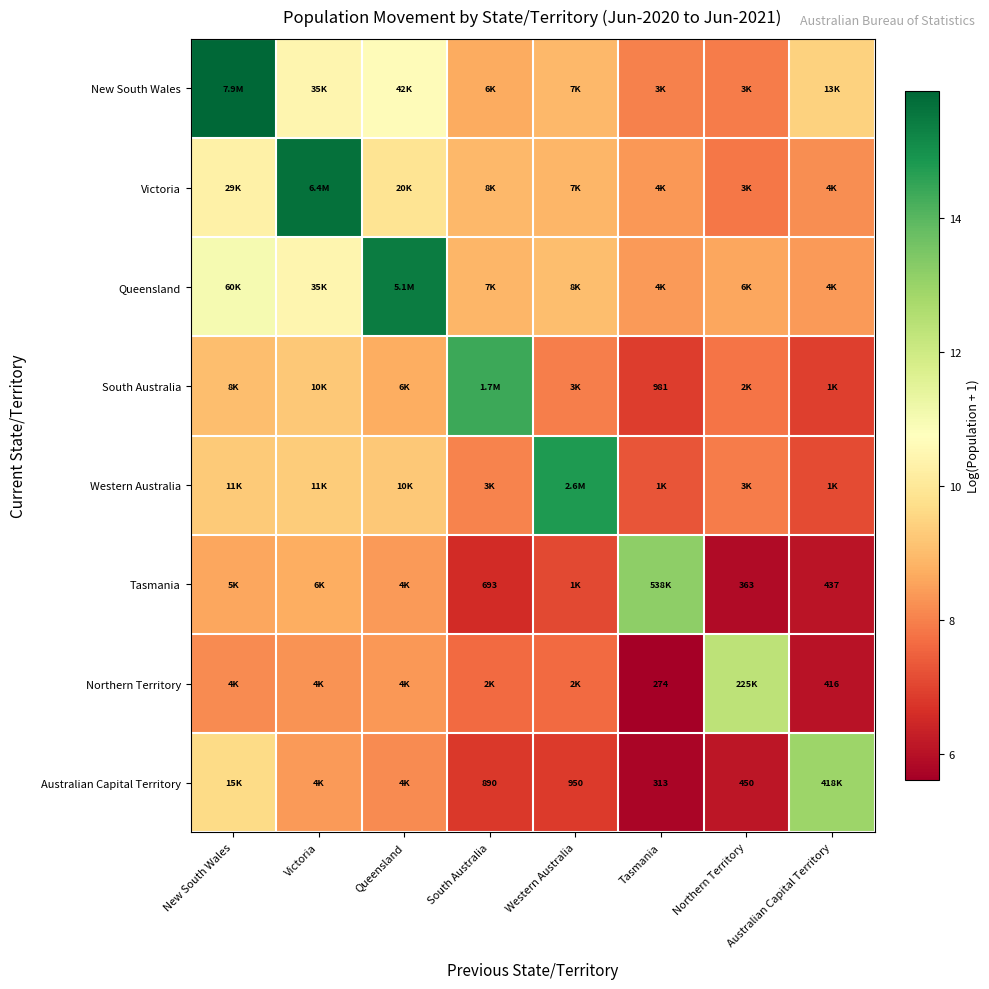

List the labels in order of Victoria value, smallest first.

Northern Territory, Australian Capital Territory, Tasmania, Western Australia, South Australia, Queensland, New South Wales, Victoria